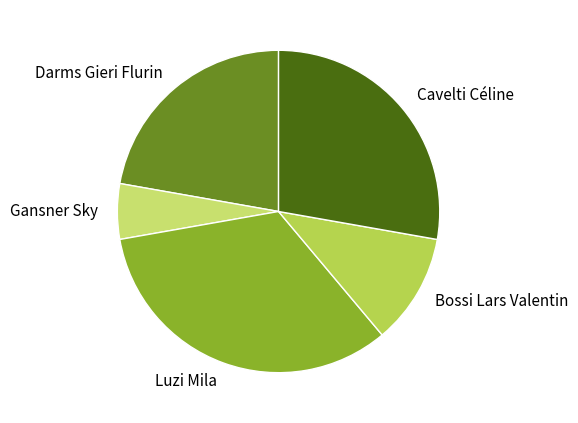

Is there any slice that represents more than half of the pie?

No